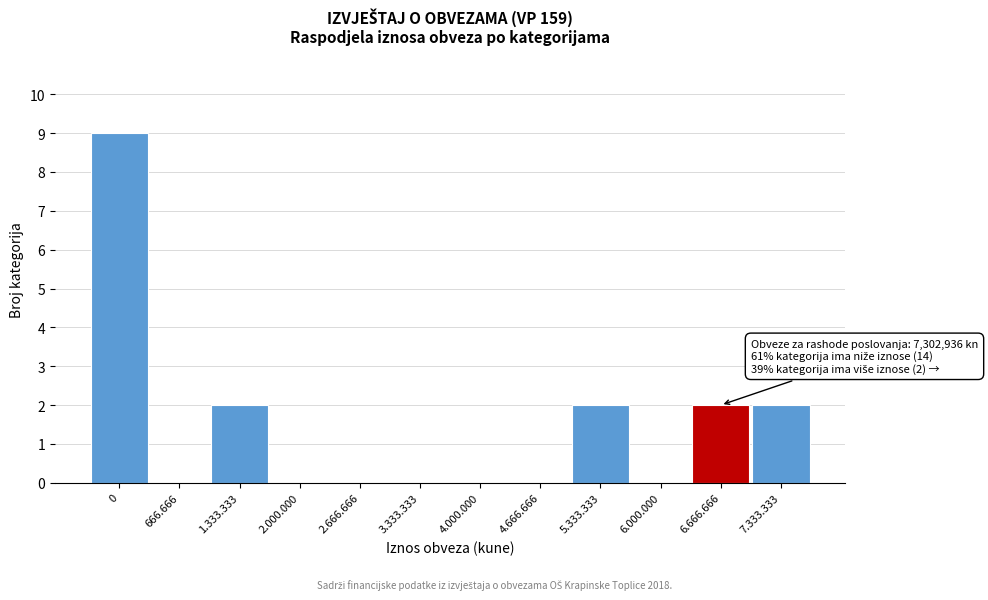

Reading left to right, what are all the values shown in this chart?

0=9	666.666=0	1.333.333=2	2.000.000=0	2.666.666=0	3.333.333=0	4.000.000=0	4.666.666=0	5.333.333=2	6.000.000=0	6.666.666=2	7.333.333=2